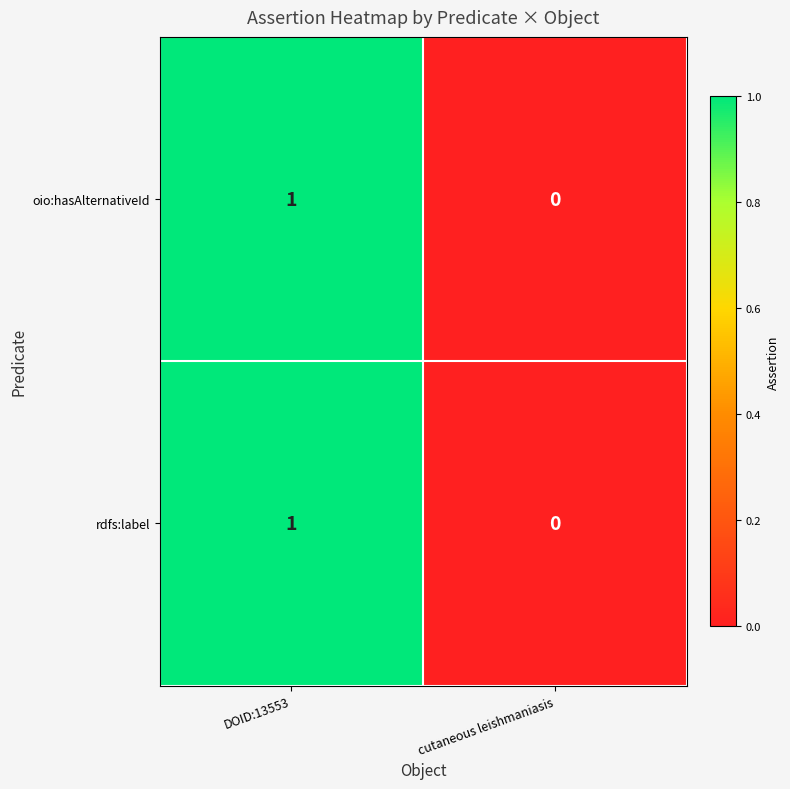

What is the greatest value displayed?

1